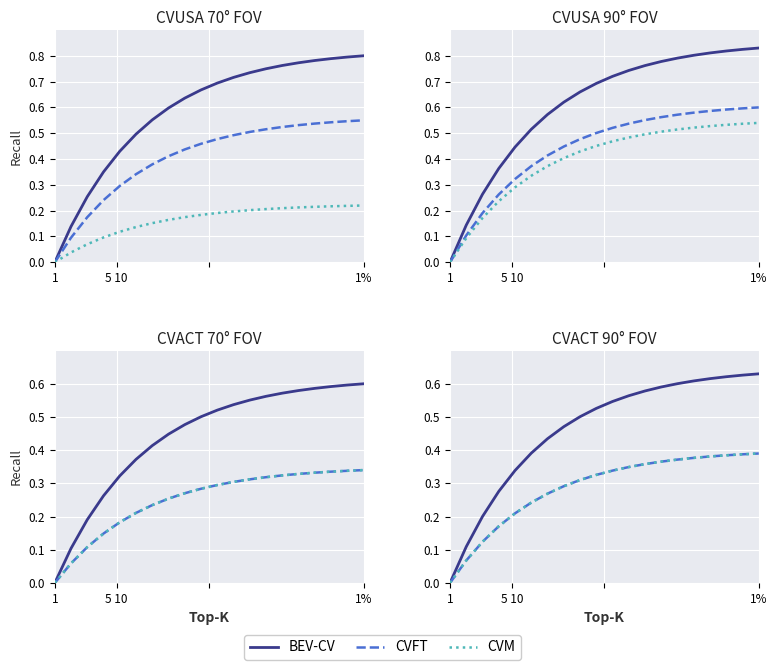

True or false: CVM and CVFT cross at least once.

False